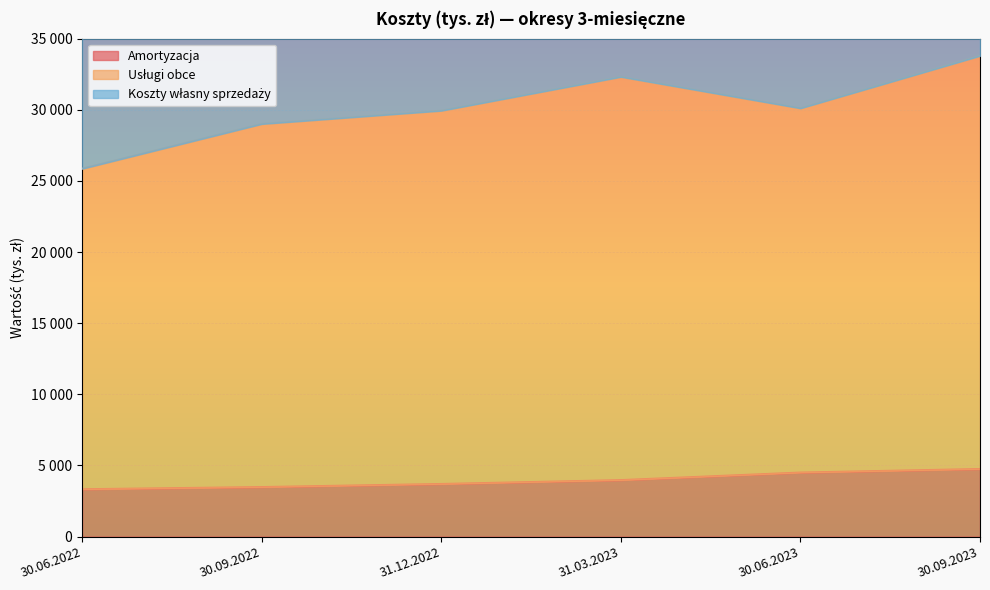

At which label does Usługi obce first exceed 30112?

31.03.2023